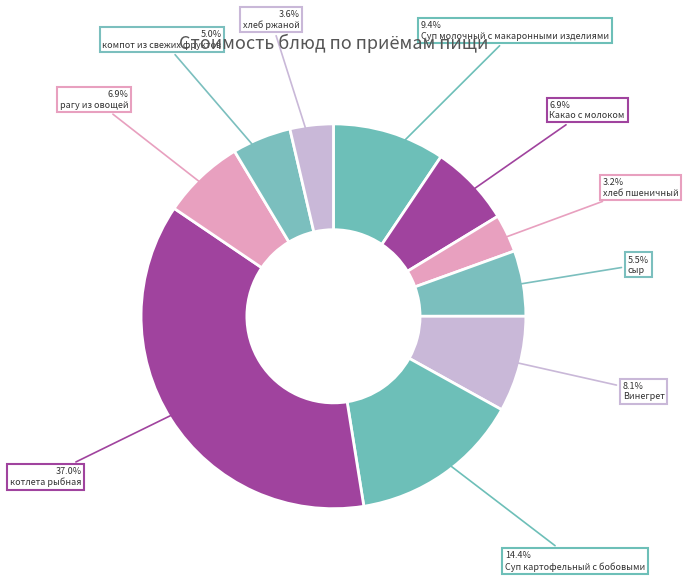

Count the number of slices in the pie.

10